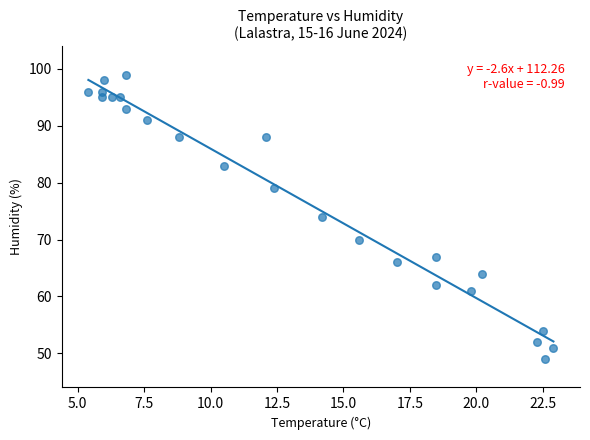

What is the range of Y values (max minus min)?

50